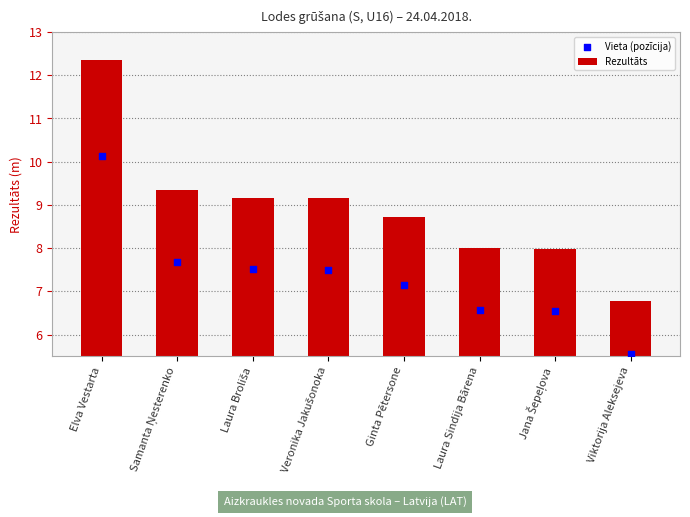

At which category is the sum across all series the highest?

Elva Vestarta